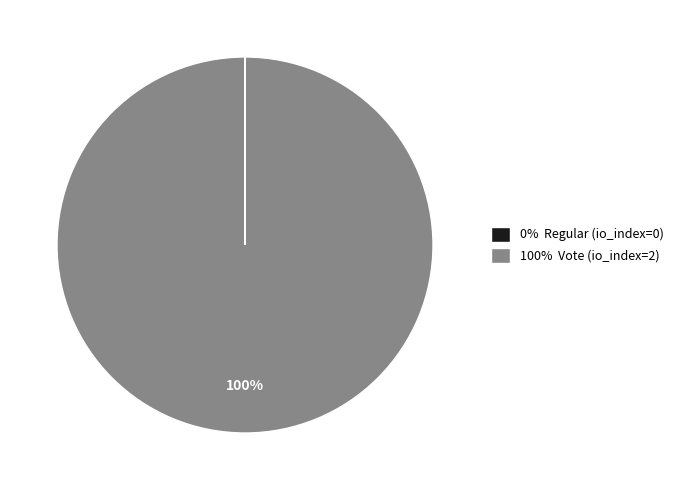

What is the largest slice in the pie chart?

100% Vote (io_index=2)